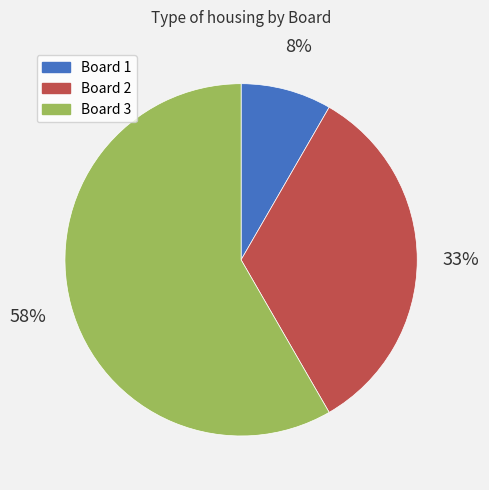

Is there any slice that represents more than half of the pie?

Yes